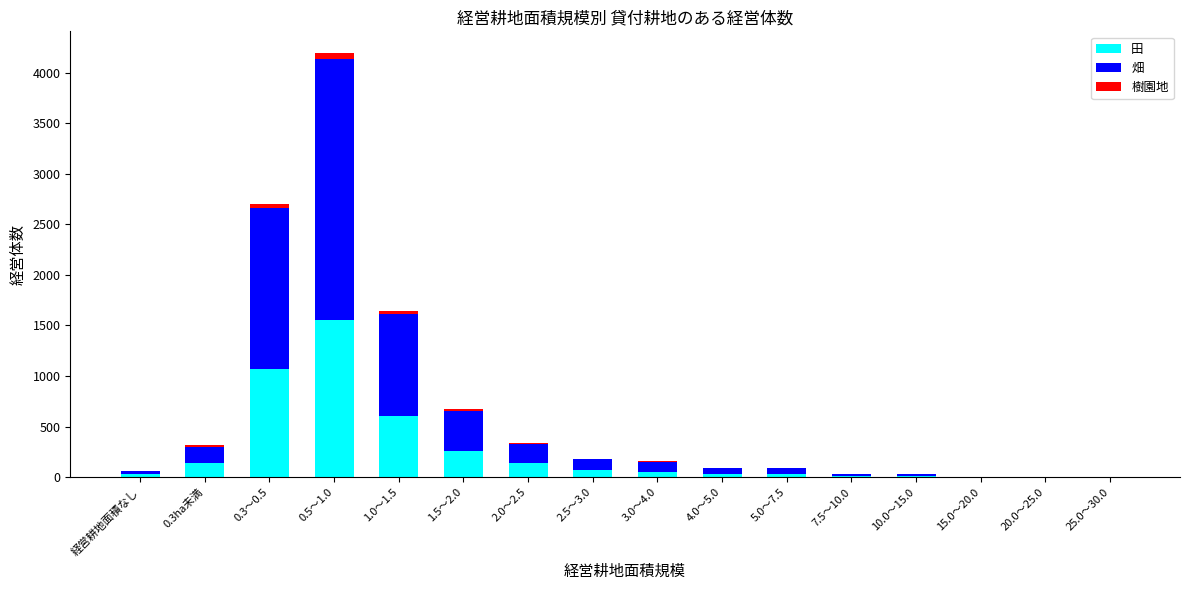

Where is 田 nearest to the value 777?

1.0～1.5